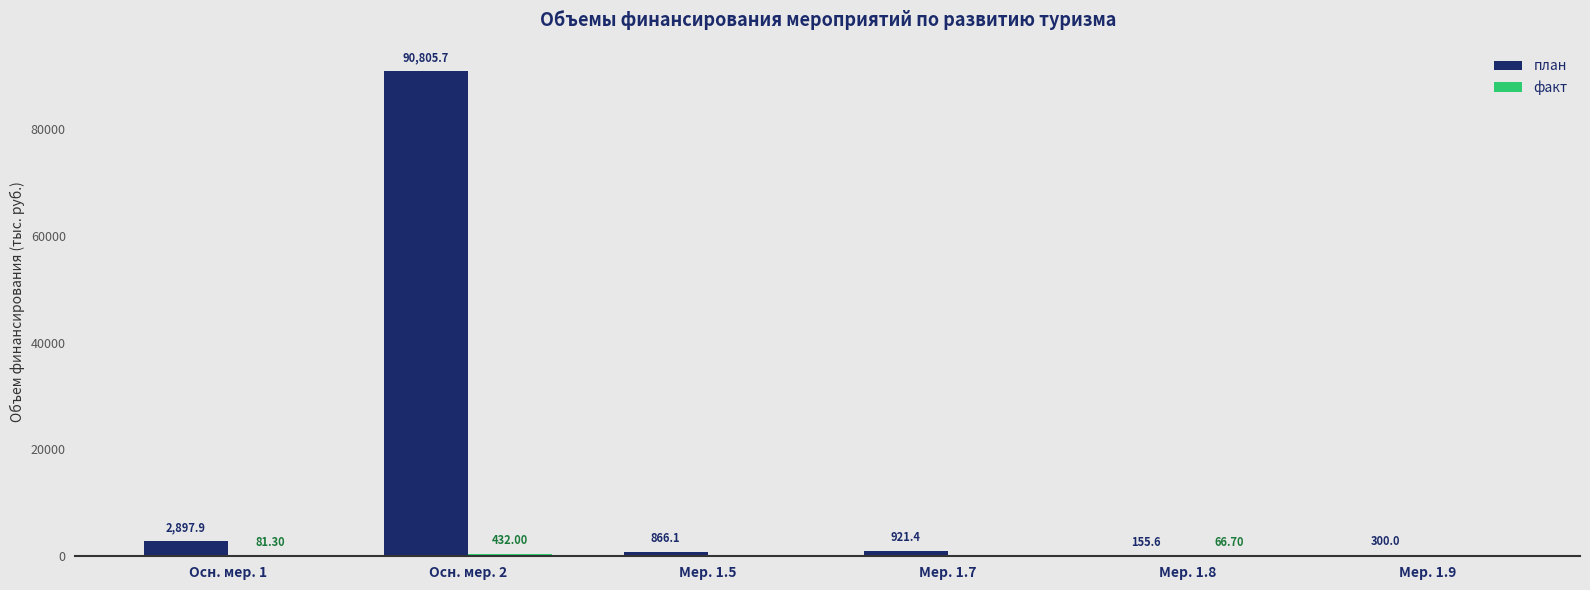

The value of план at Мер. 1.7 is 921.4. True or false?

True